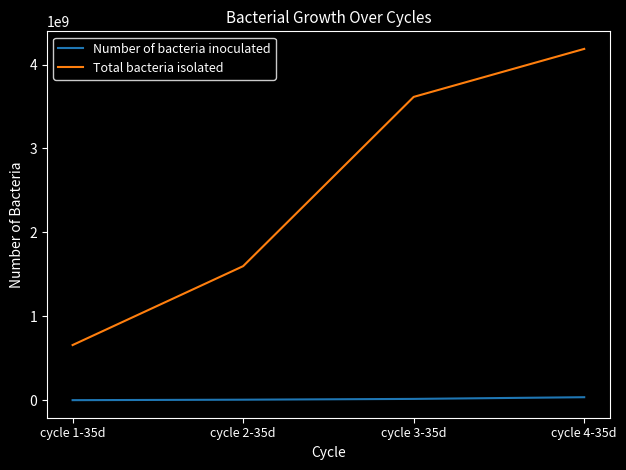

What is the sum of all Total bacteria isolated values?

10056805391.2